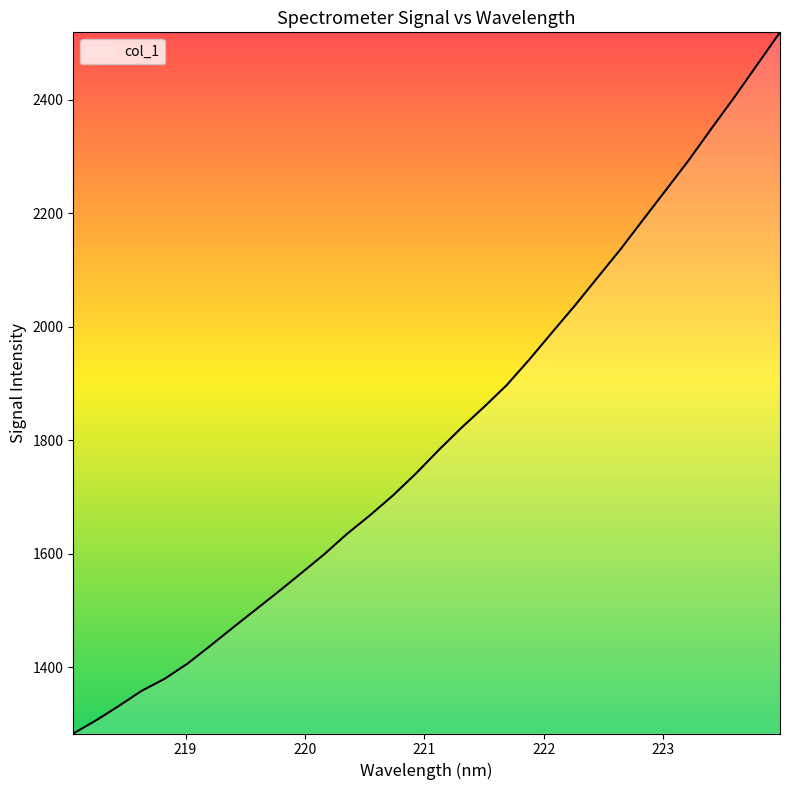

What is the difference between the second highest and minimum values?

1178.7